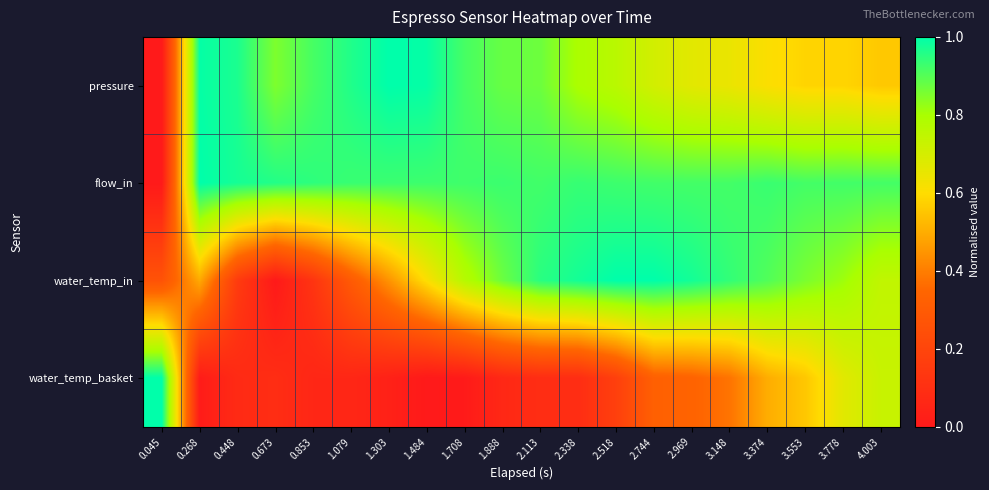

Rank the series by their average value, from lowest to highest.

water_temp_basket, water_temp_in, pressure, flow_in